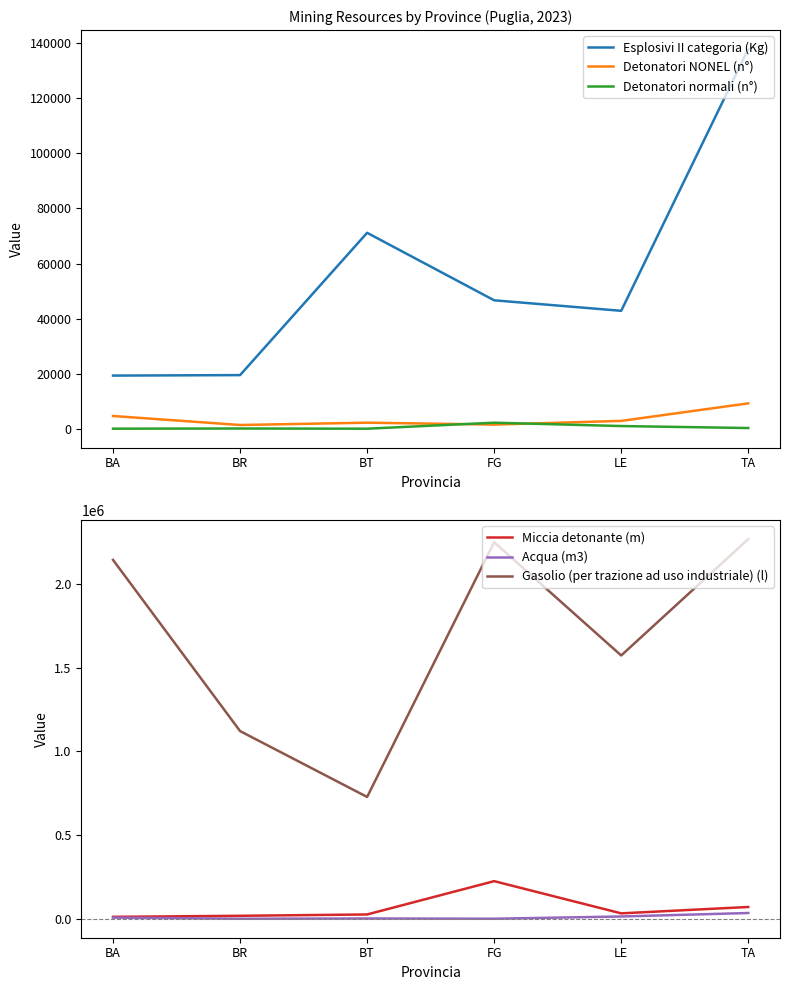

How many values in the Acqua (m3) series are below 7000?

3